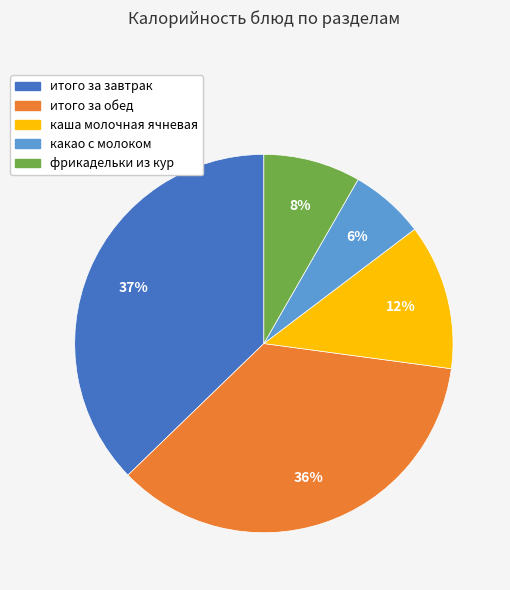

To the nearest percent, what is the difference between the largest and smallest slice percentages?

31%